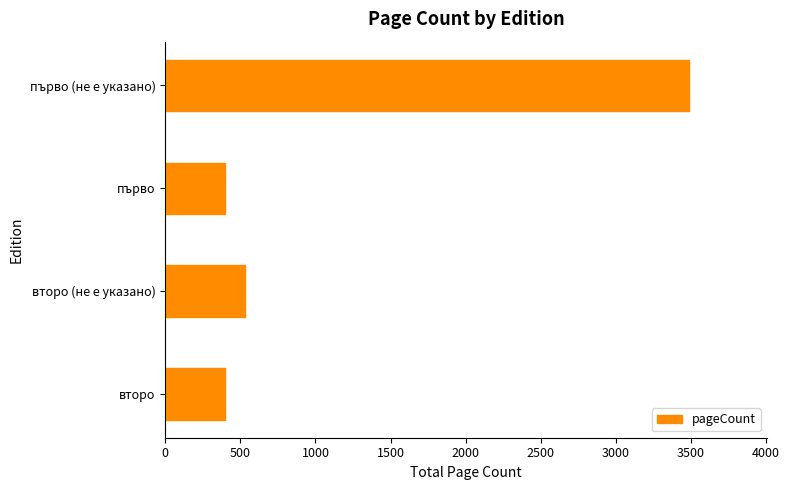

The value at първо is 400. True or false?

True